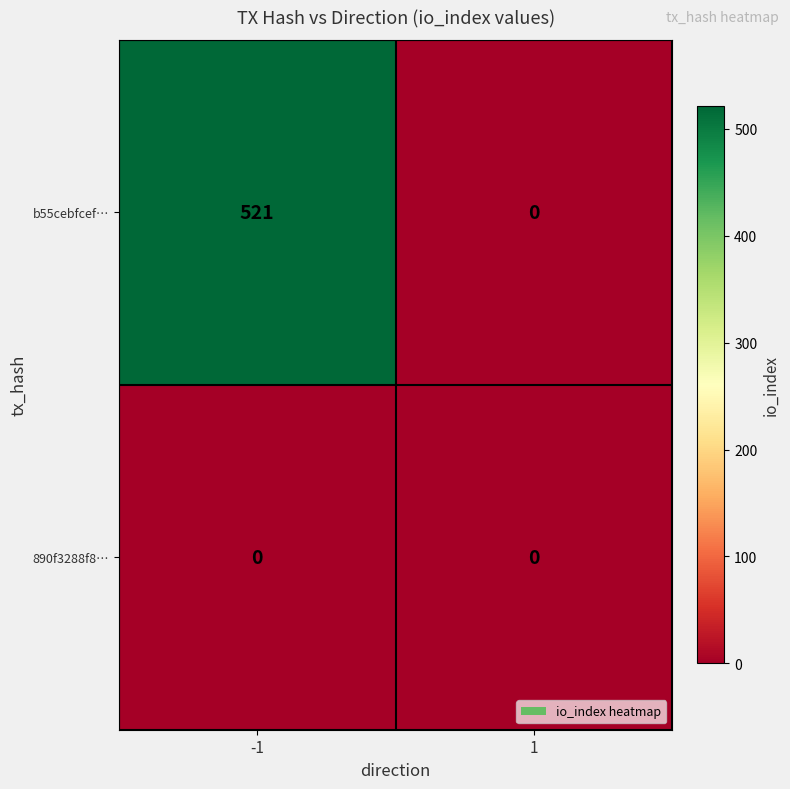

The b55cebfcef… series shows -246 at 1. True or false?

False